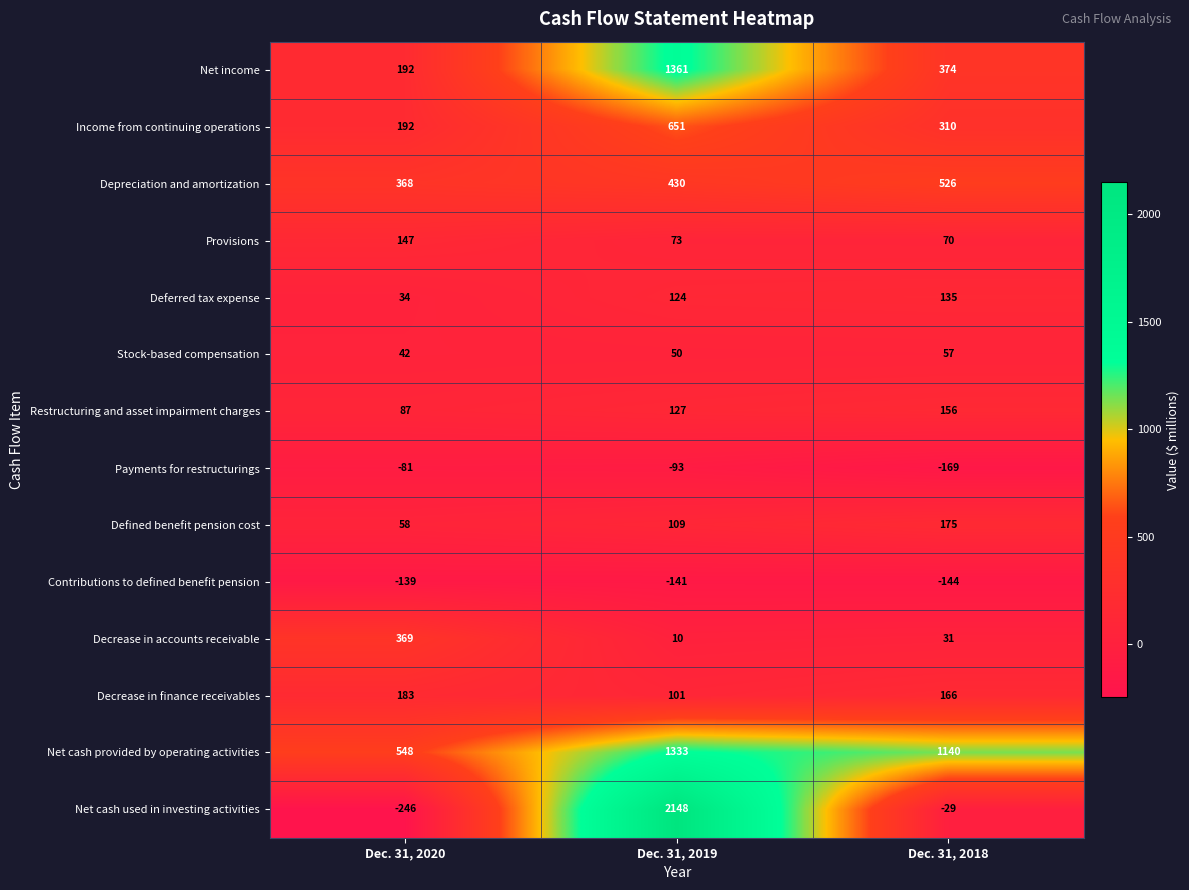

What is the sum of all Net income values?

1927